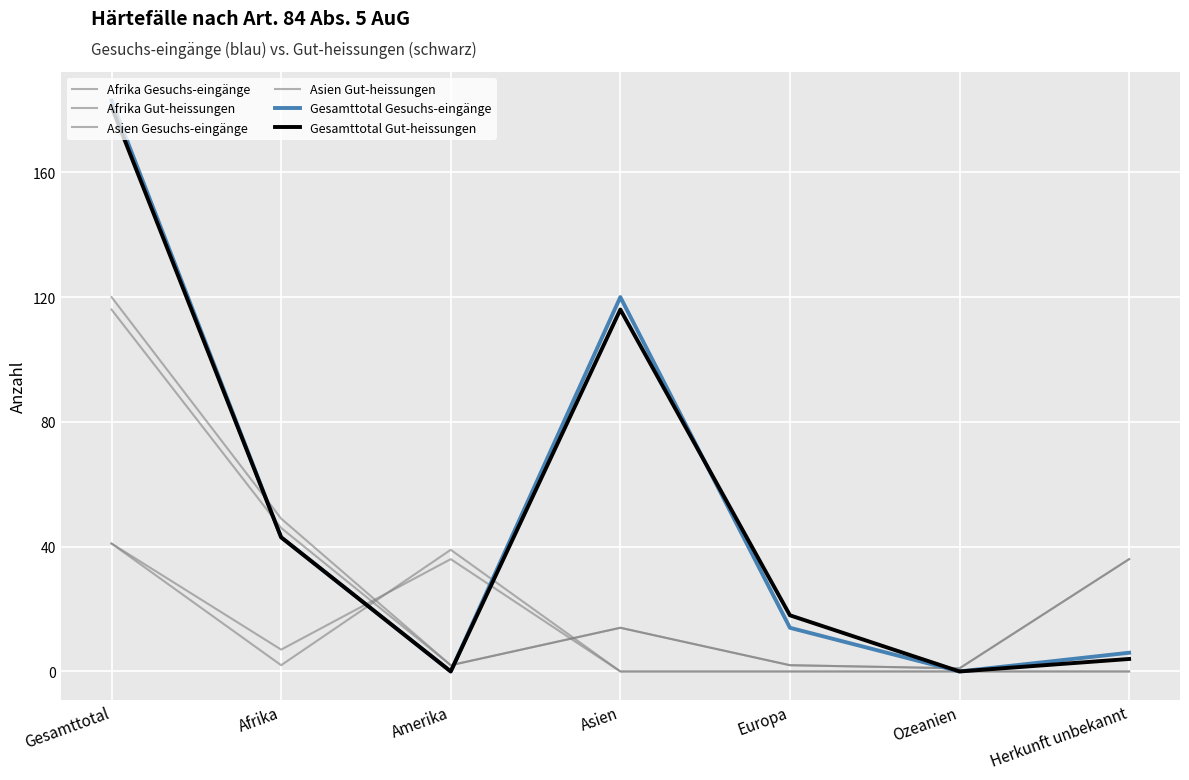

Which series has the largest total across all categories?

Gesamttotal Gesuchs-eingänge